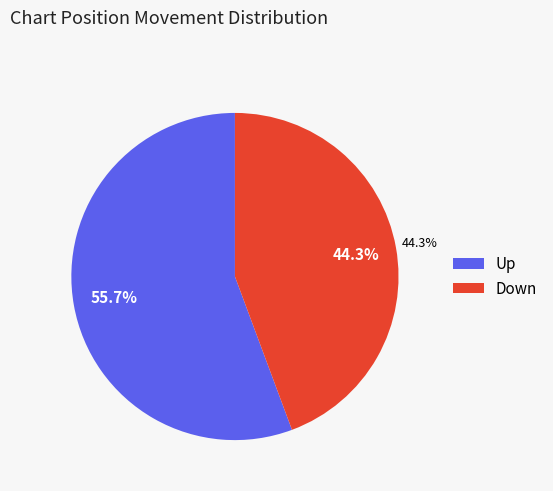

How many slices are in this pie chart?

2